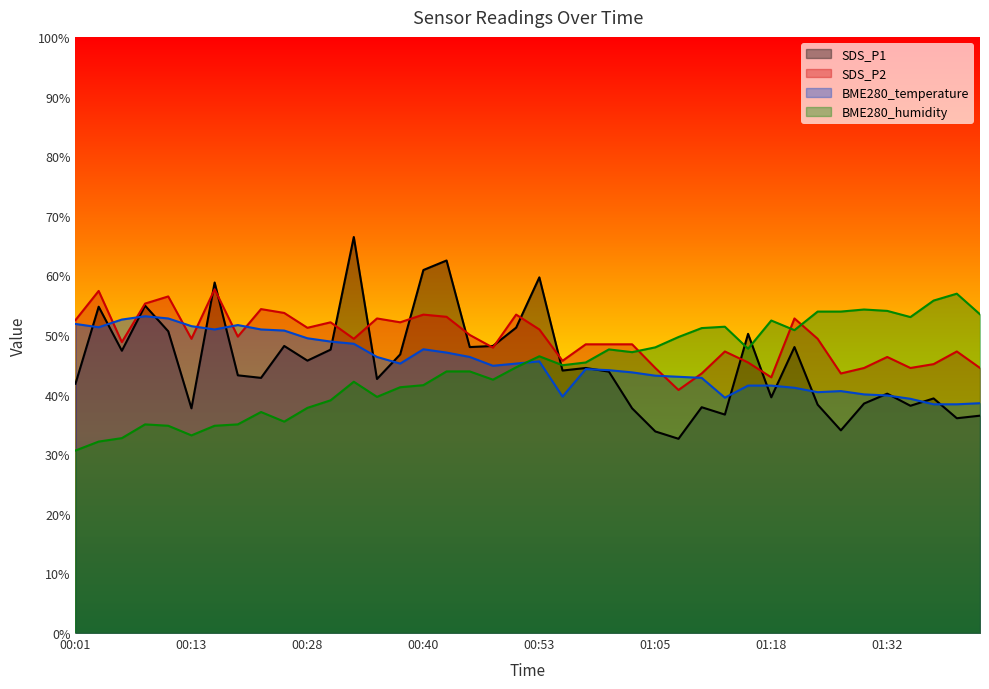

What position from the left is 01:16?

30